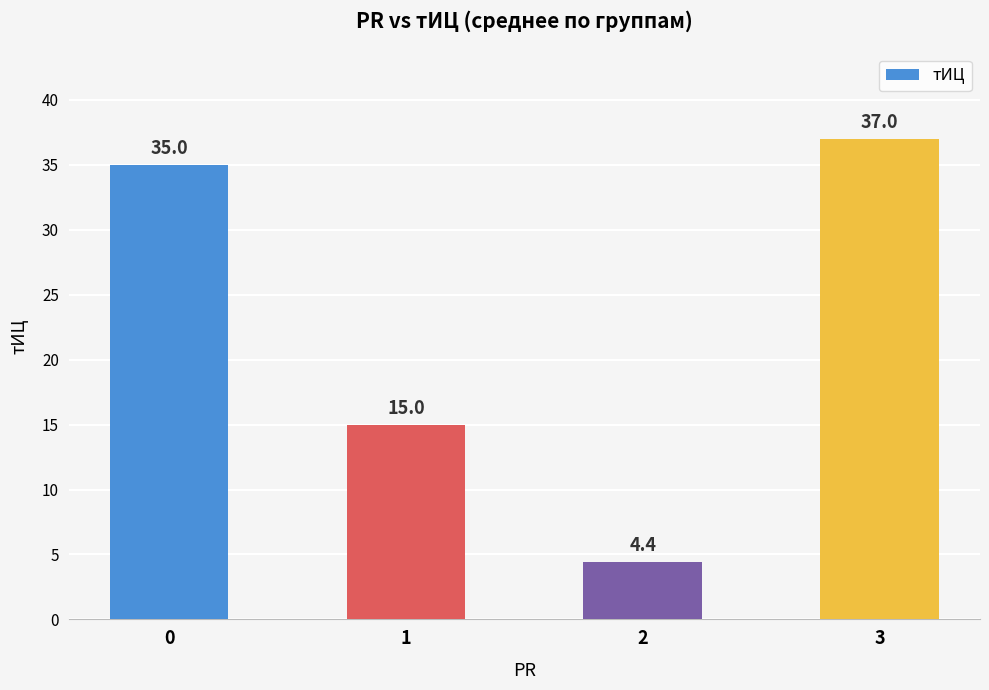

Rank the categories by value from lowest to highest.

2, 1, 0, 3